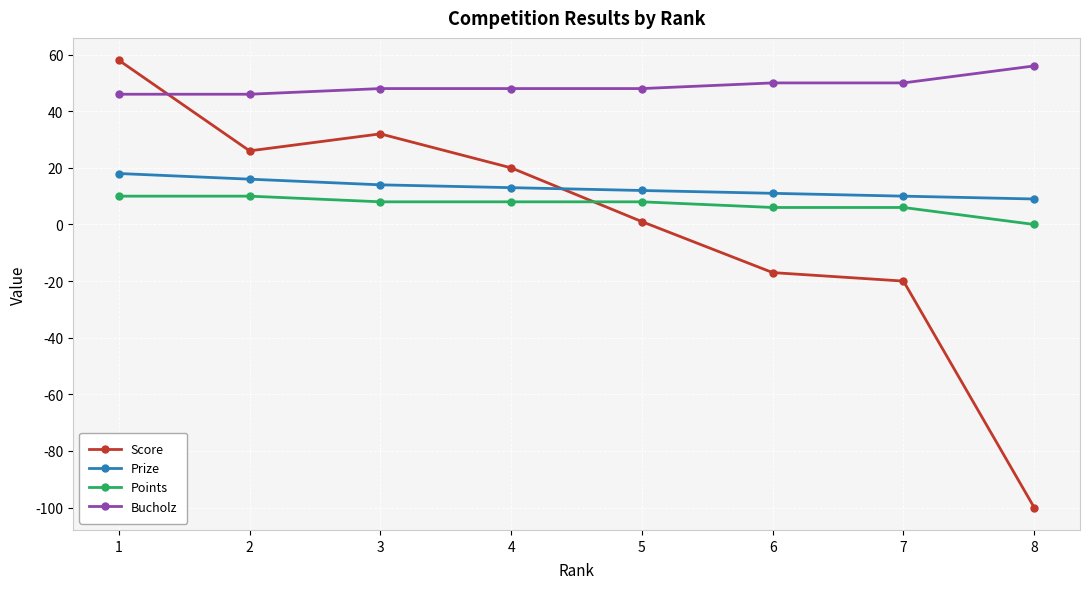

Which series has the largest total across all categories?

Bucholz